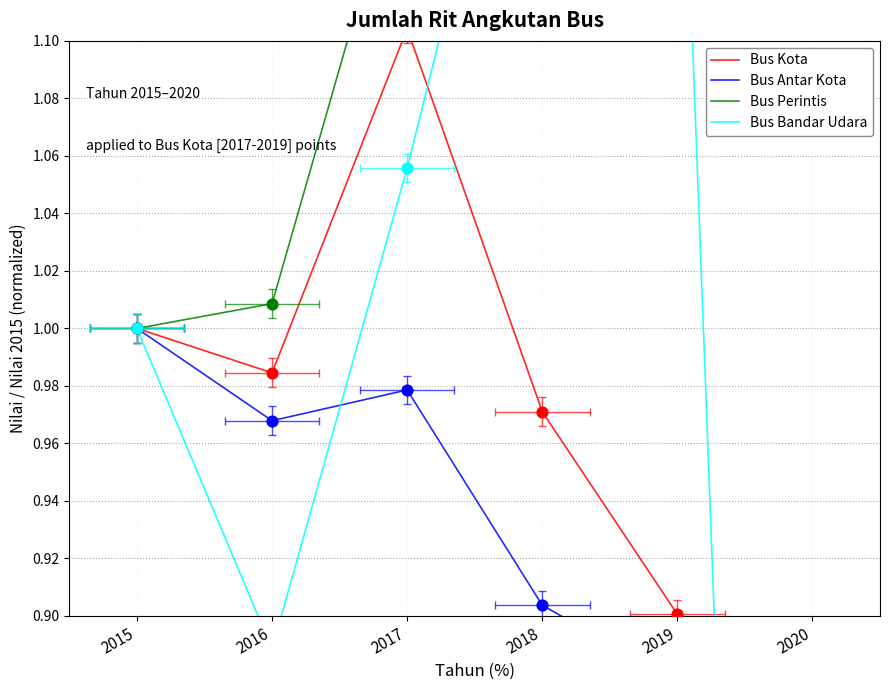

Which series has the widest spread of Y values?

Bus Bandar Udara